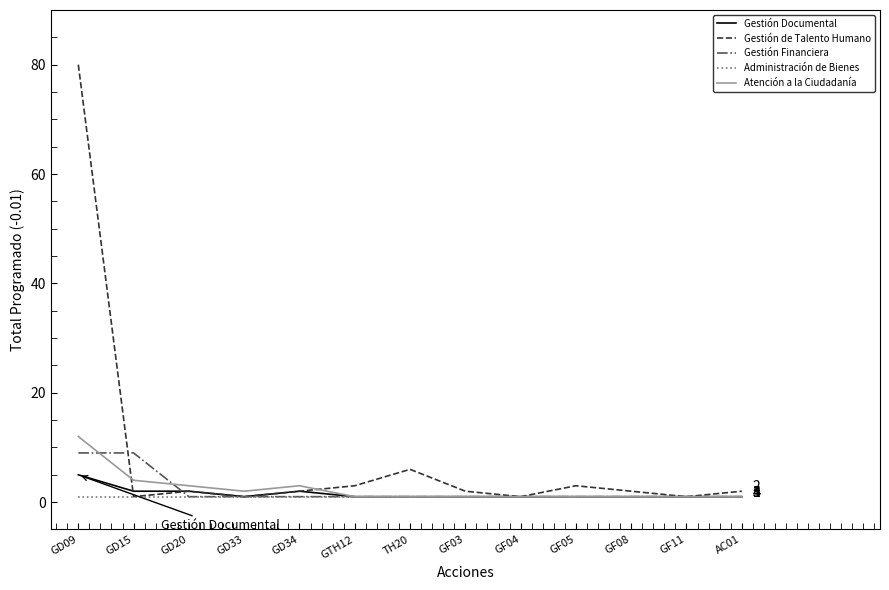

Which series has the largest range (max minus min)?

Gestión de Talento Humano